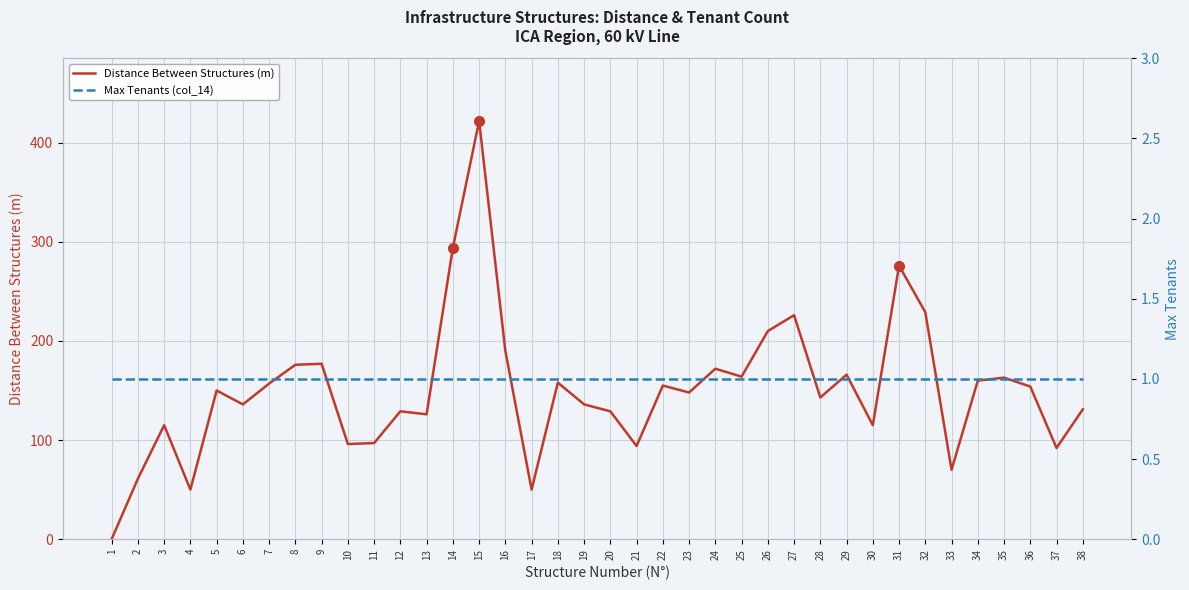

Which series ends up on top after the final intersection of Distance Between Structures (m) and Max Tenants (col_14)?

Distance Between Structures (m)